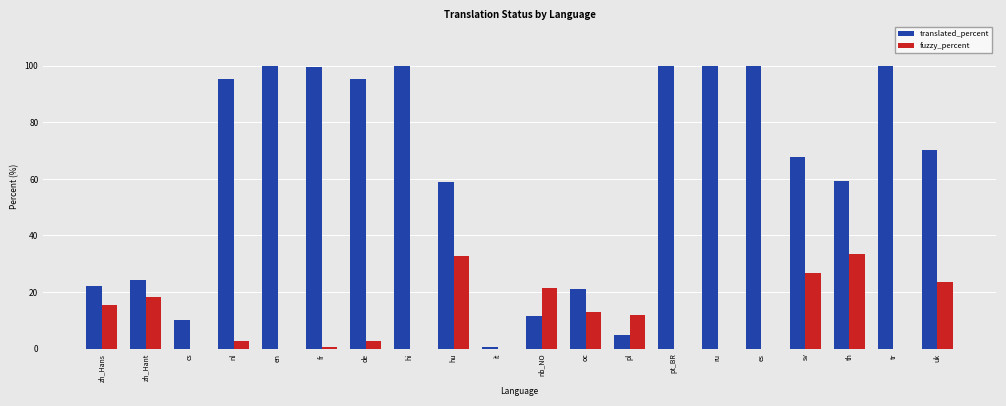

What is the total value across all series at uk?

93.8